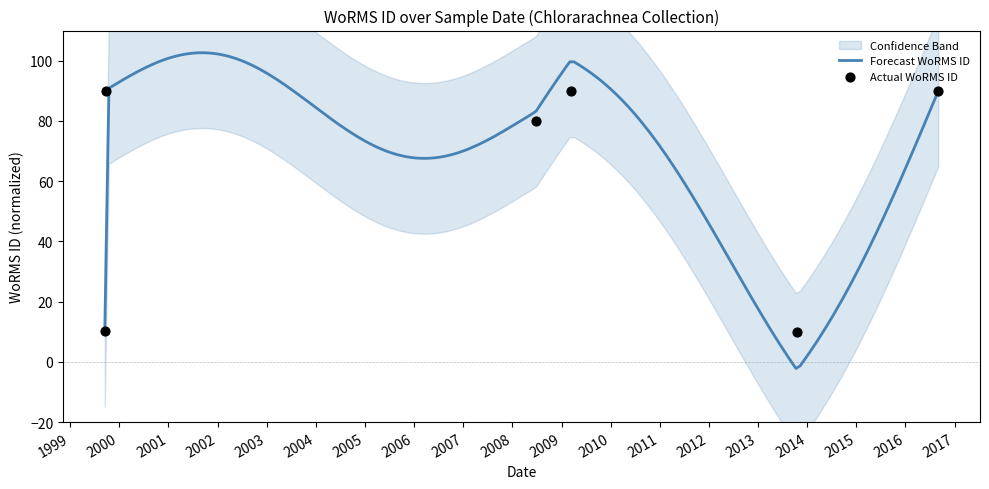

Which has a higher value, 2016-09-01 or 2013-10-17?

2016-09-01